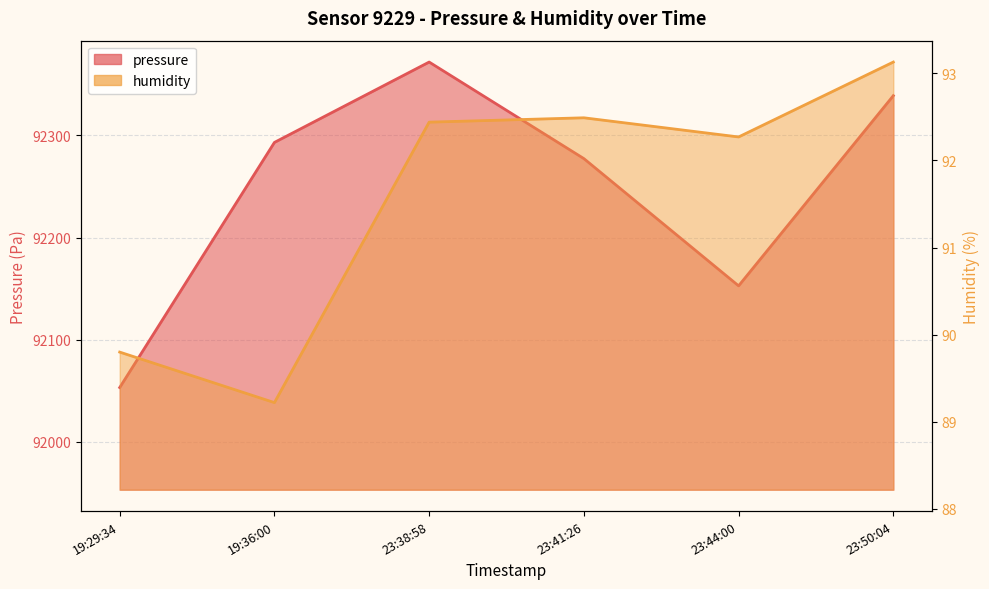

In pressure, how many points are lower than both neighbors (excluding endpoints)?

1